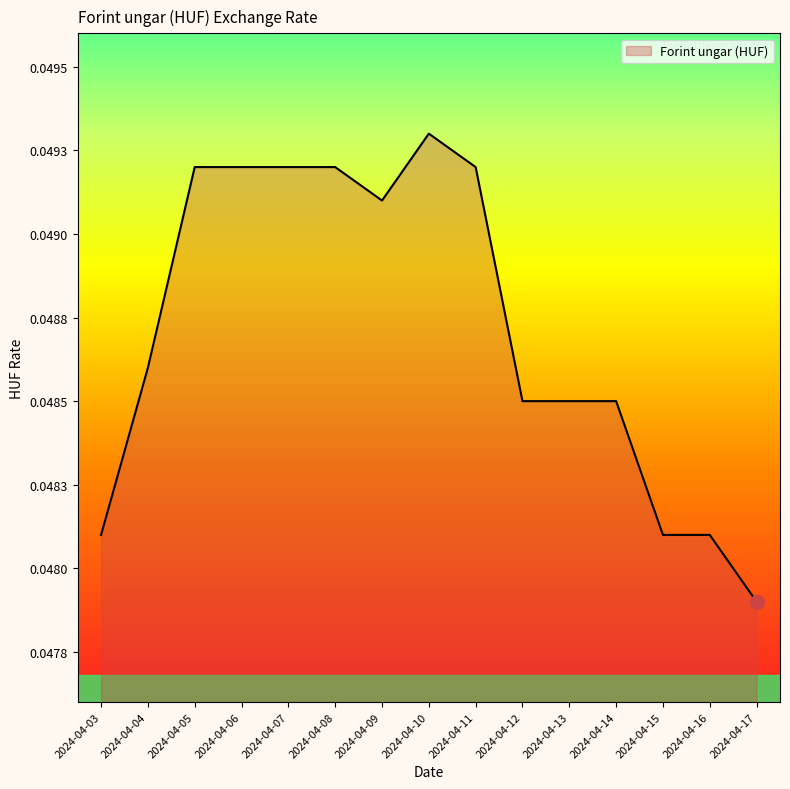

Count the values in the range 0 to 1.

15